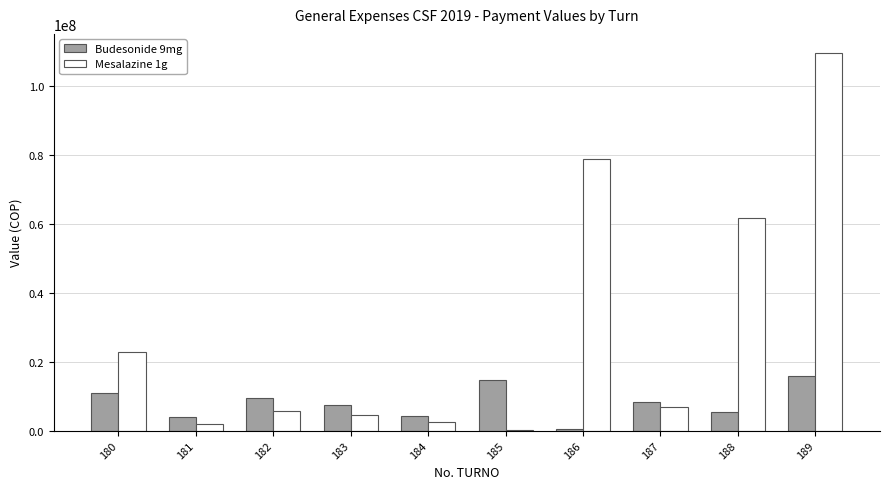

Read the Mesalazine 1g value at 183.

4429582.0